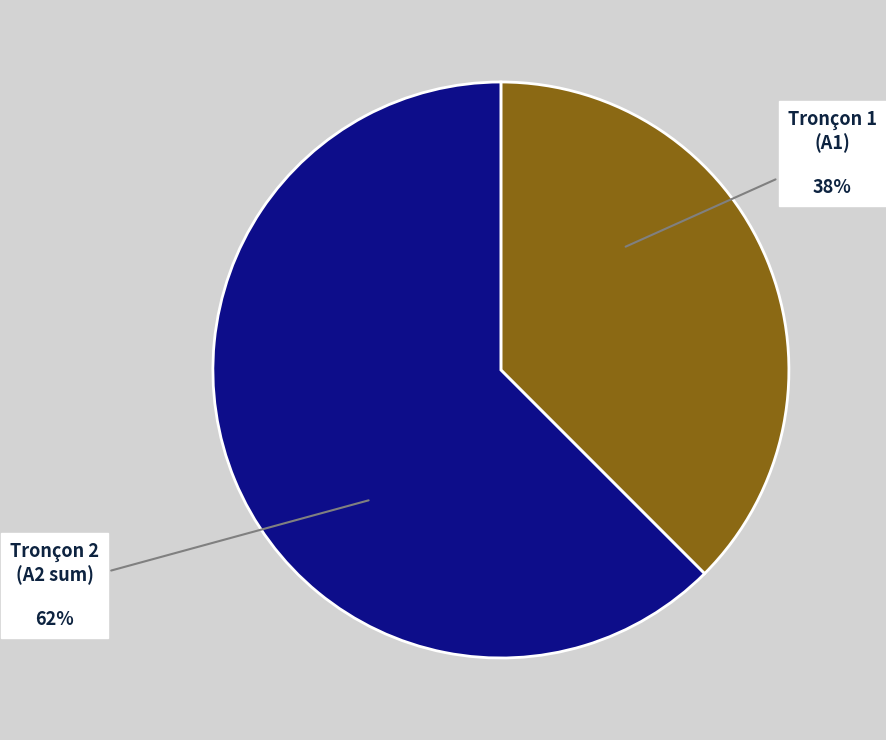

Does any single category account for the majority?

Yes